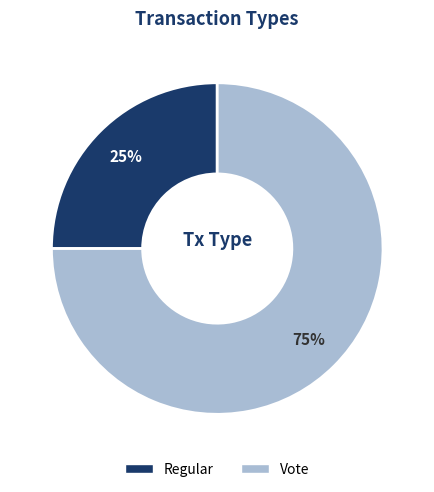

Which slice is the smallest?

Regular